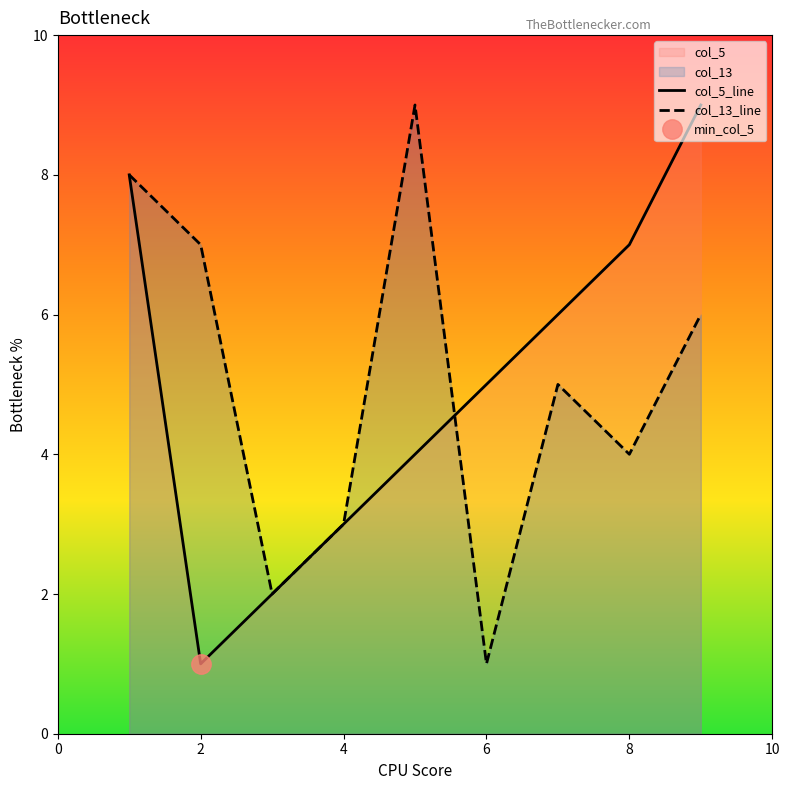

The value of col_13_line at 6 is 1. True or false?

True